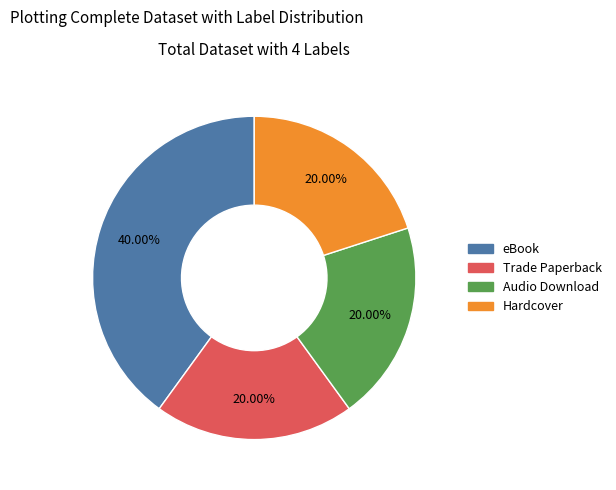

Does any single category account for the majority?

No